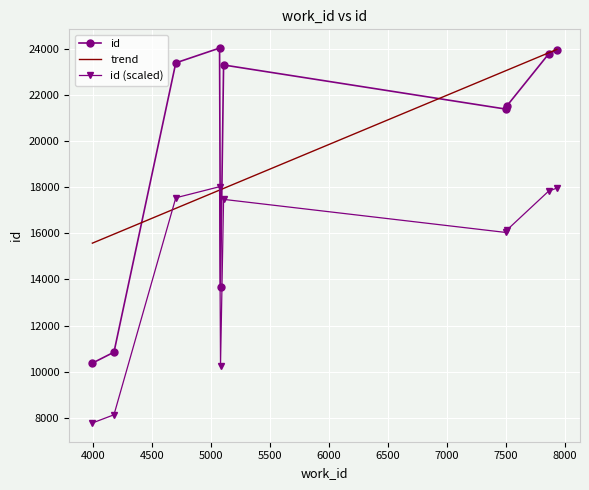

What is the lowest value of the id series?

10374.0